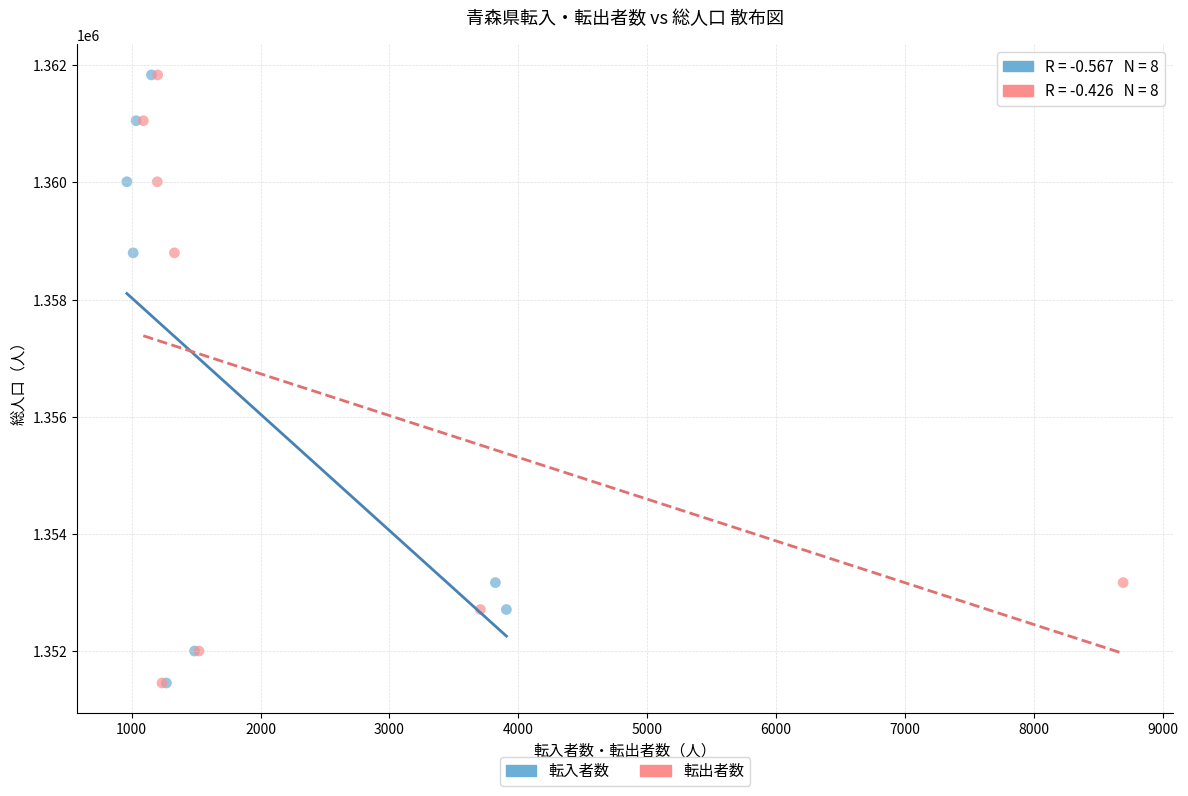

What are all the series names shown in the legend?

転入者数, 転出者数